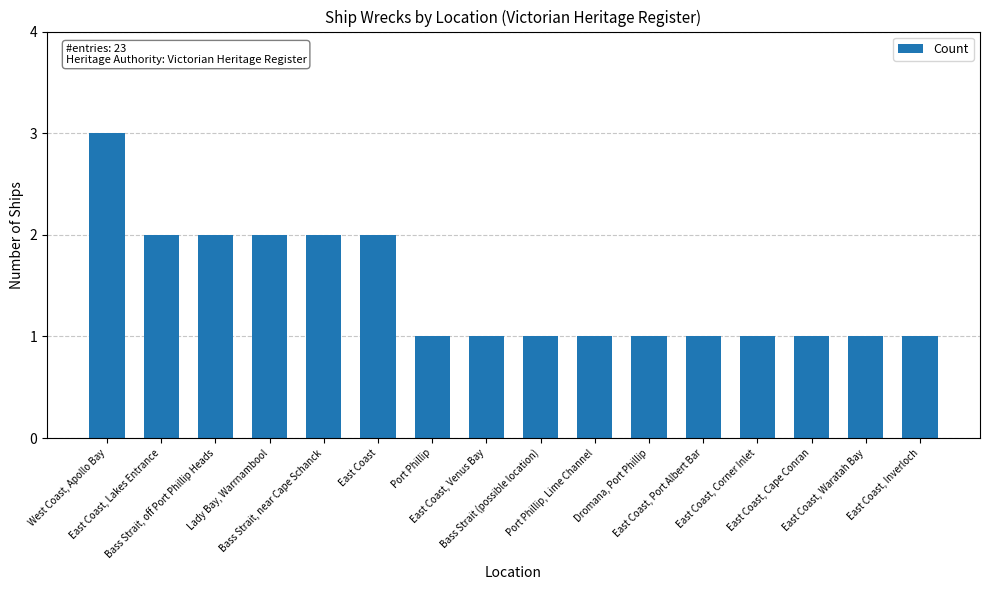

What is the difference between the second highest and minimum values?

1